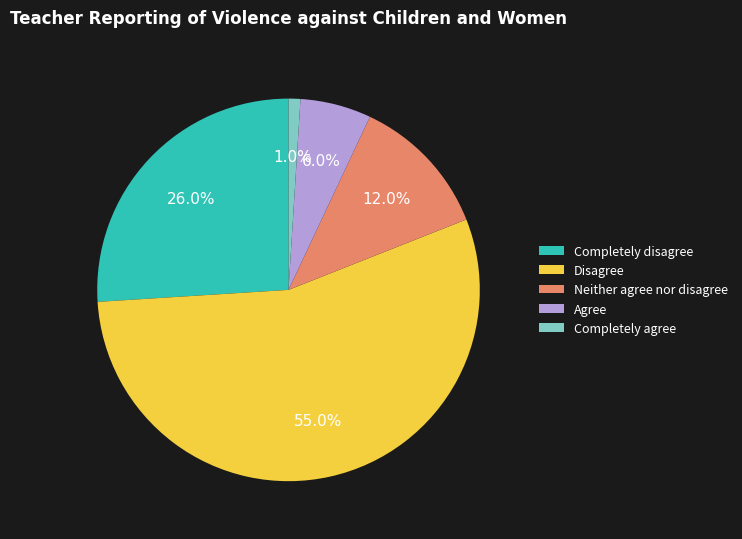

What portion of the pie excludes Agree?

94.0%